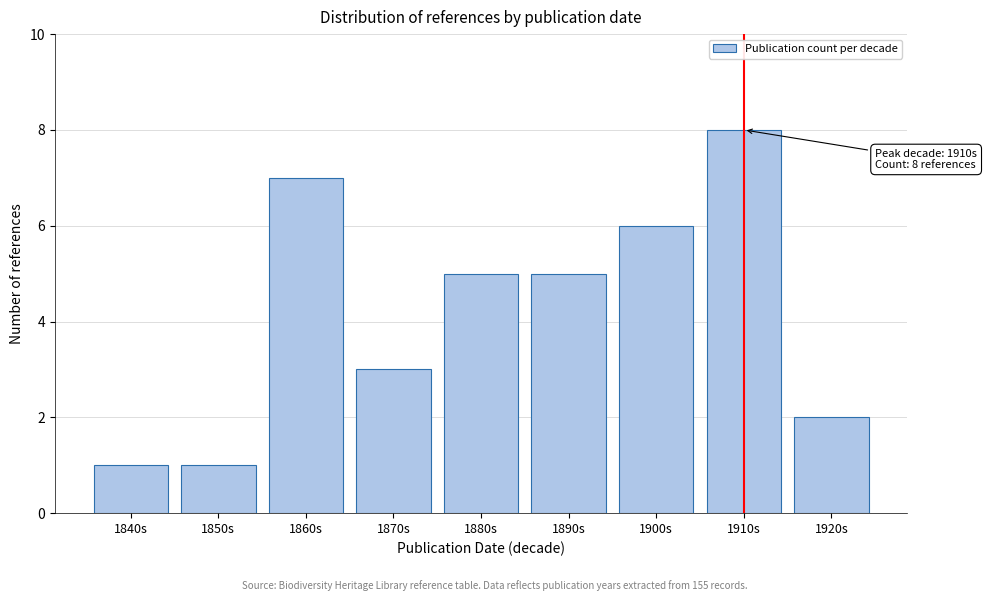

Reading left to right, transcribe all the data shown in this chart.

1	1	7	3	5	5	6	8	2